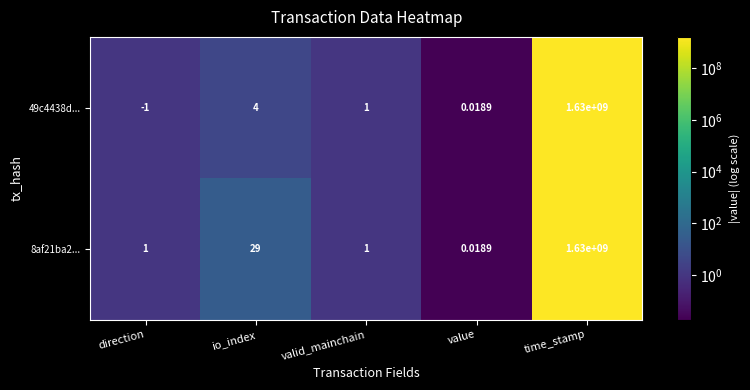

At which label does 49c4438d... first exceed 1?

io_index